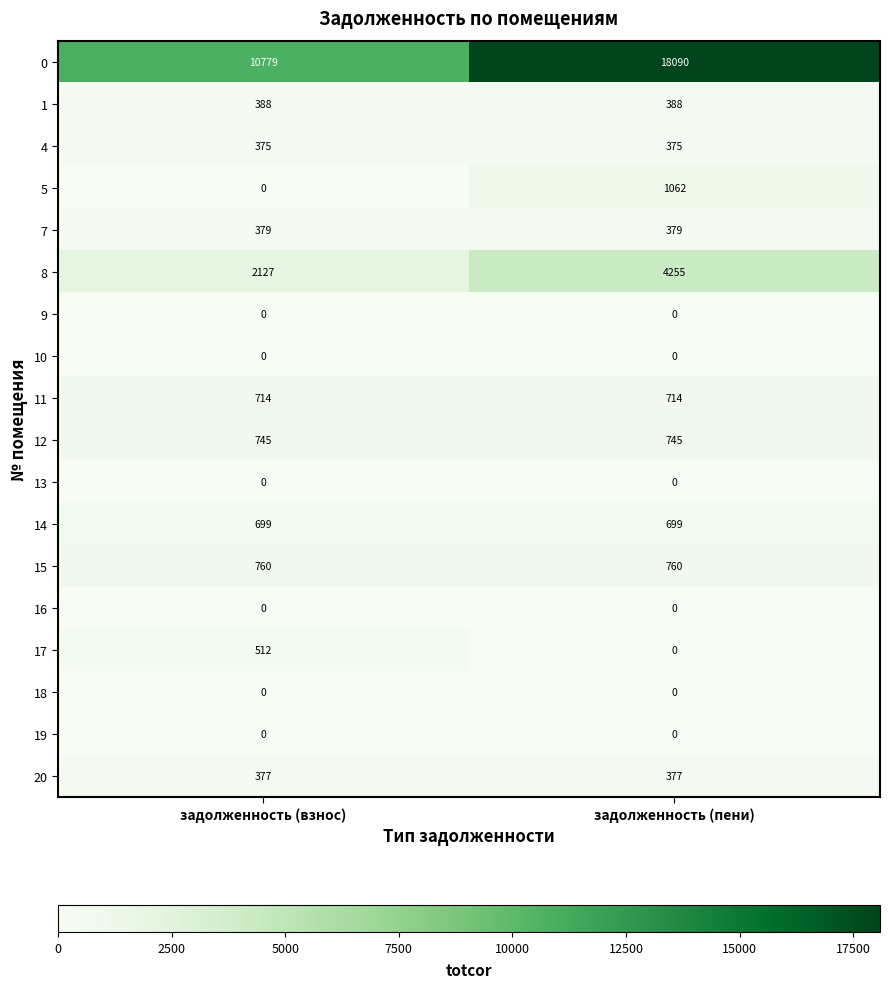

What value does the 12 series have at задолженность (взнос)?

745